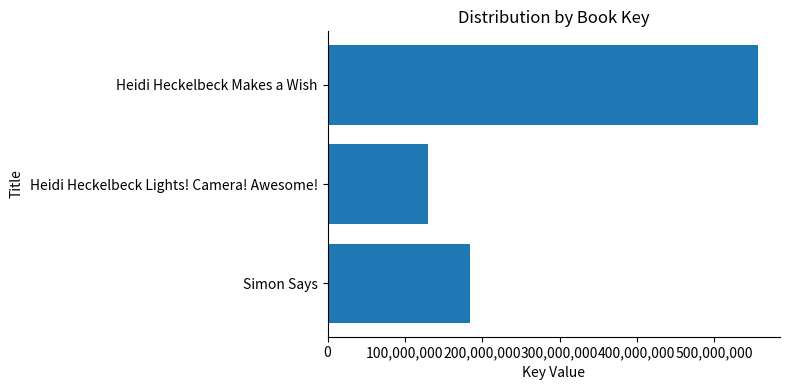

What is the sum of all values?

871511530